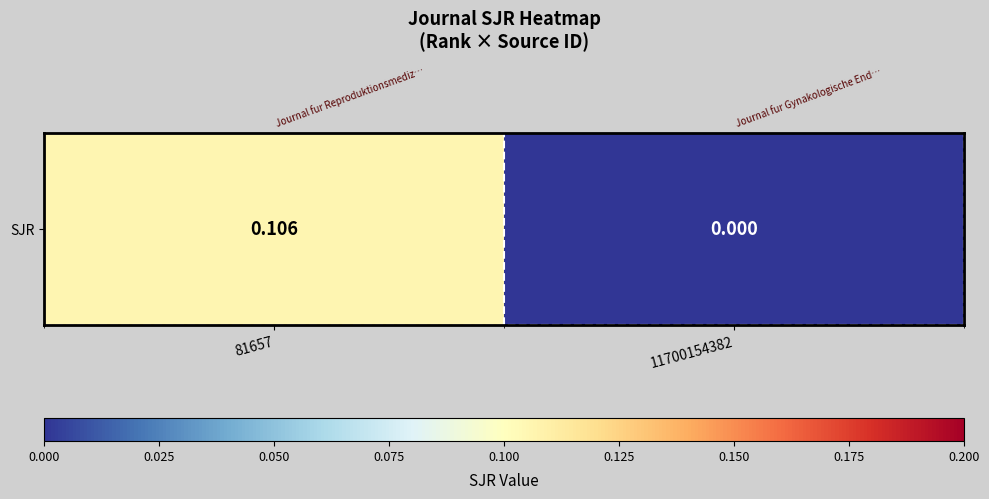

At which category does the chart reach its minimum across all series?

11700154382